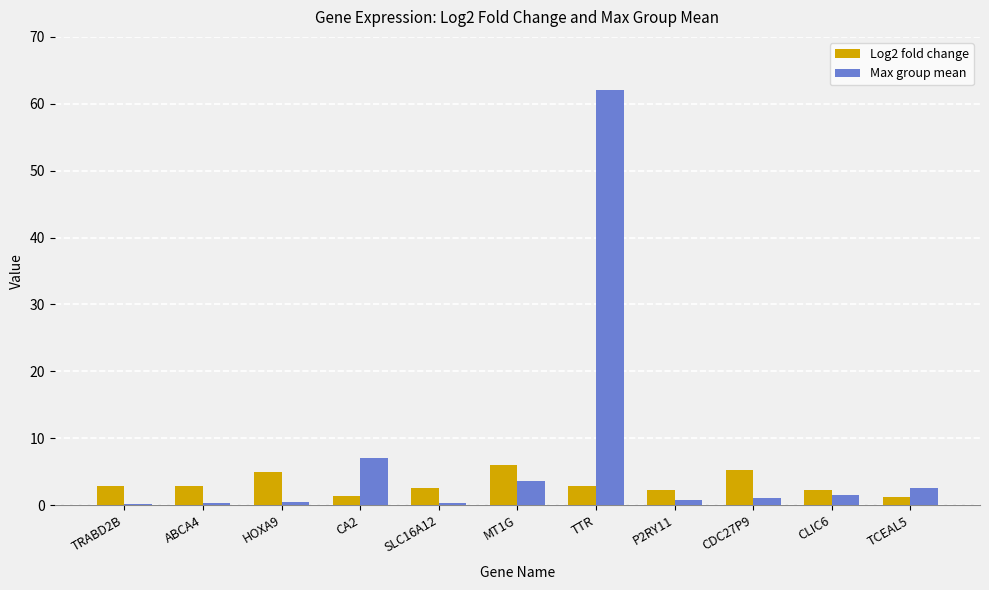

True or false: Max group mean has a value of 1.0 at CDC27P9.

True